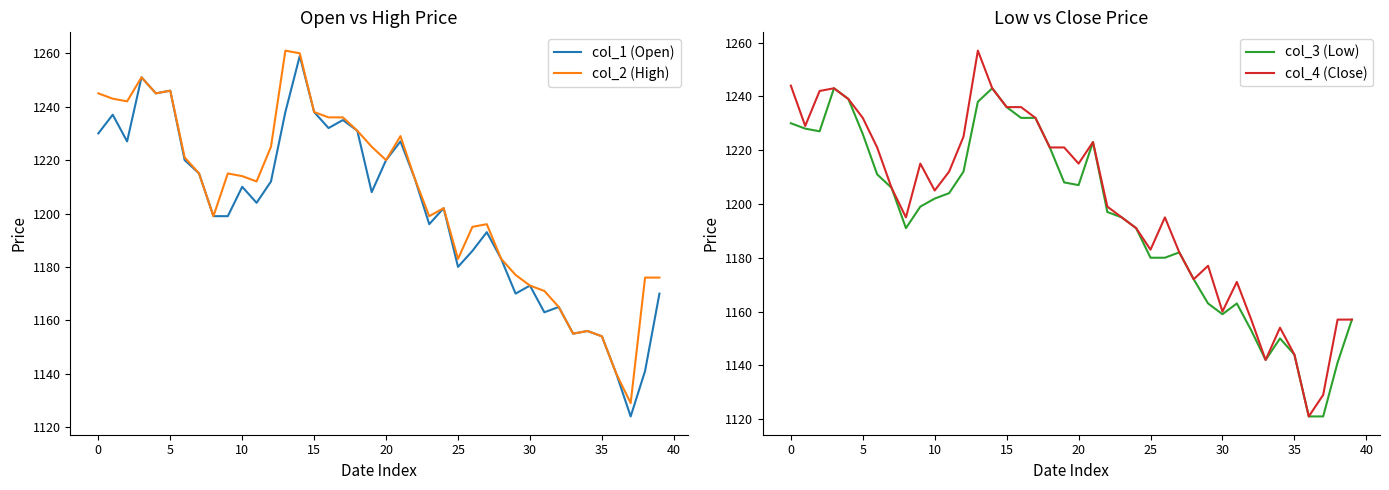

What is the difference between the second highest and minimum values in the col_1 (Open) series?

127